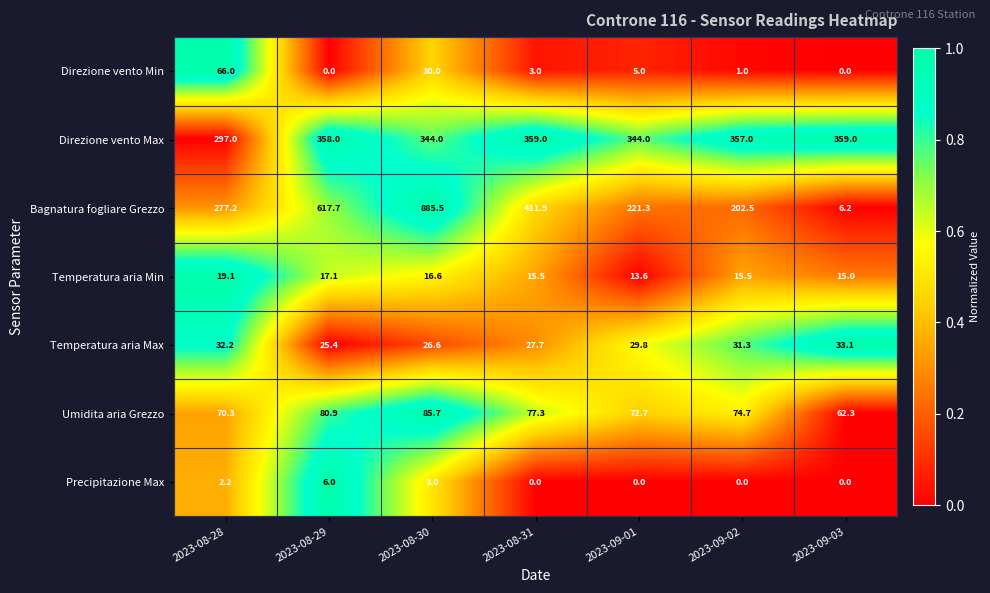

What is the sum of all Precipitazione Max values?

11.2